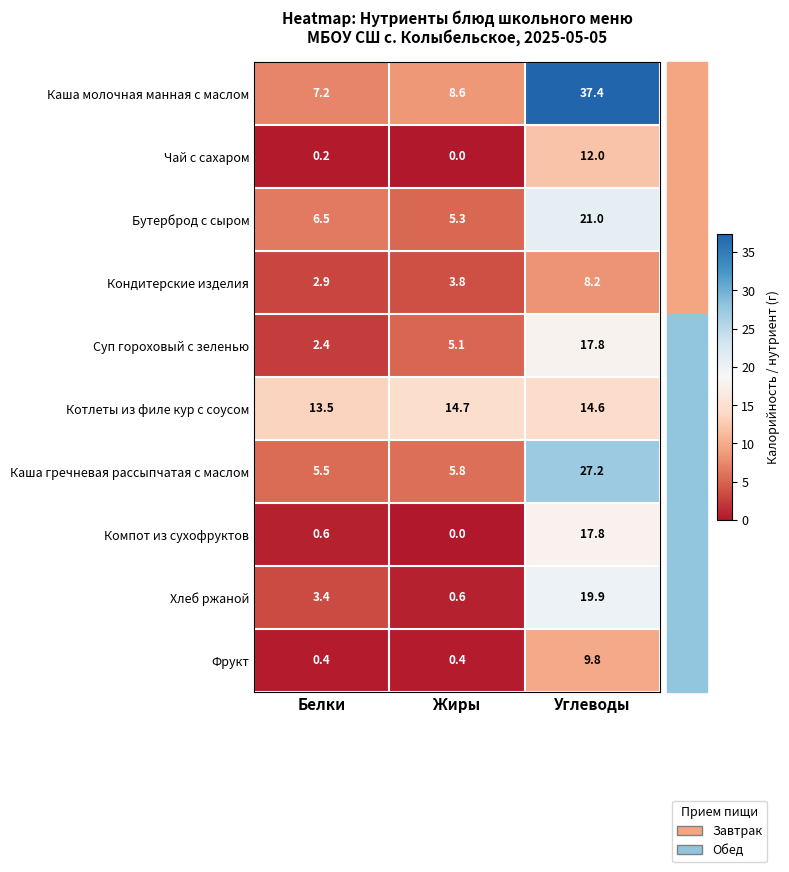

Which label corresponds to the largest value in the chart?

Углеводы